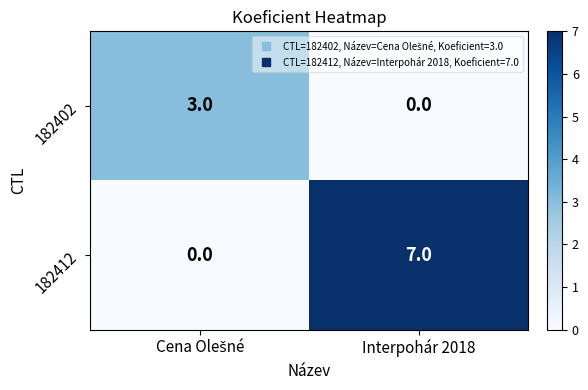

The value of 182412 at Interpohár 2018 is 4. True or false?

False